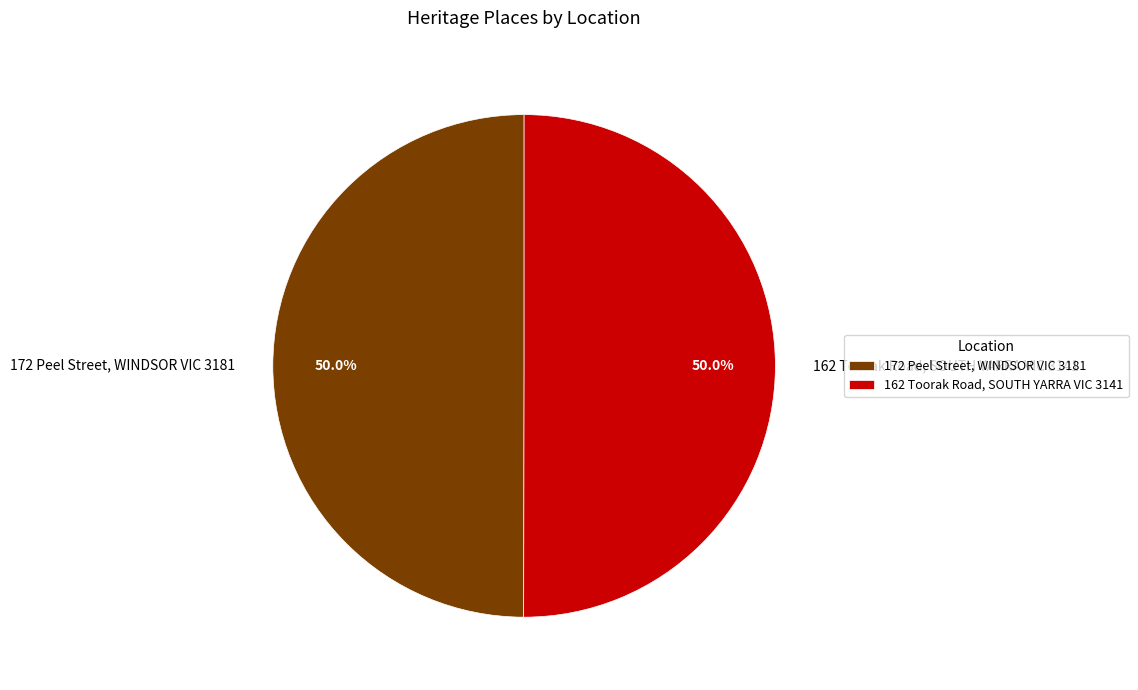

Do 172 Peel Street, WINDSOR VIC 3181 and 162 Toorak Road, SOUTH YARRA VIC 3141 together represent more than half of the pie?

Yes